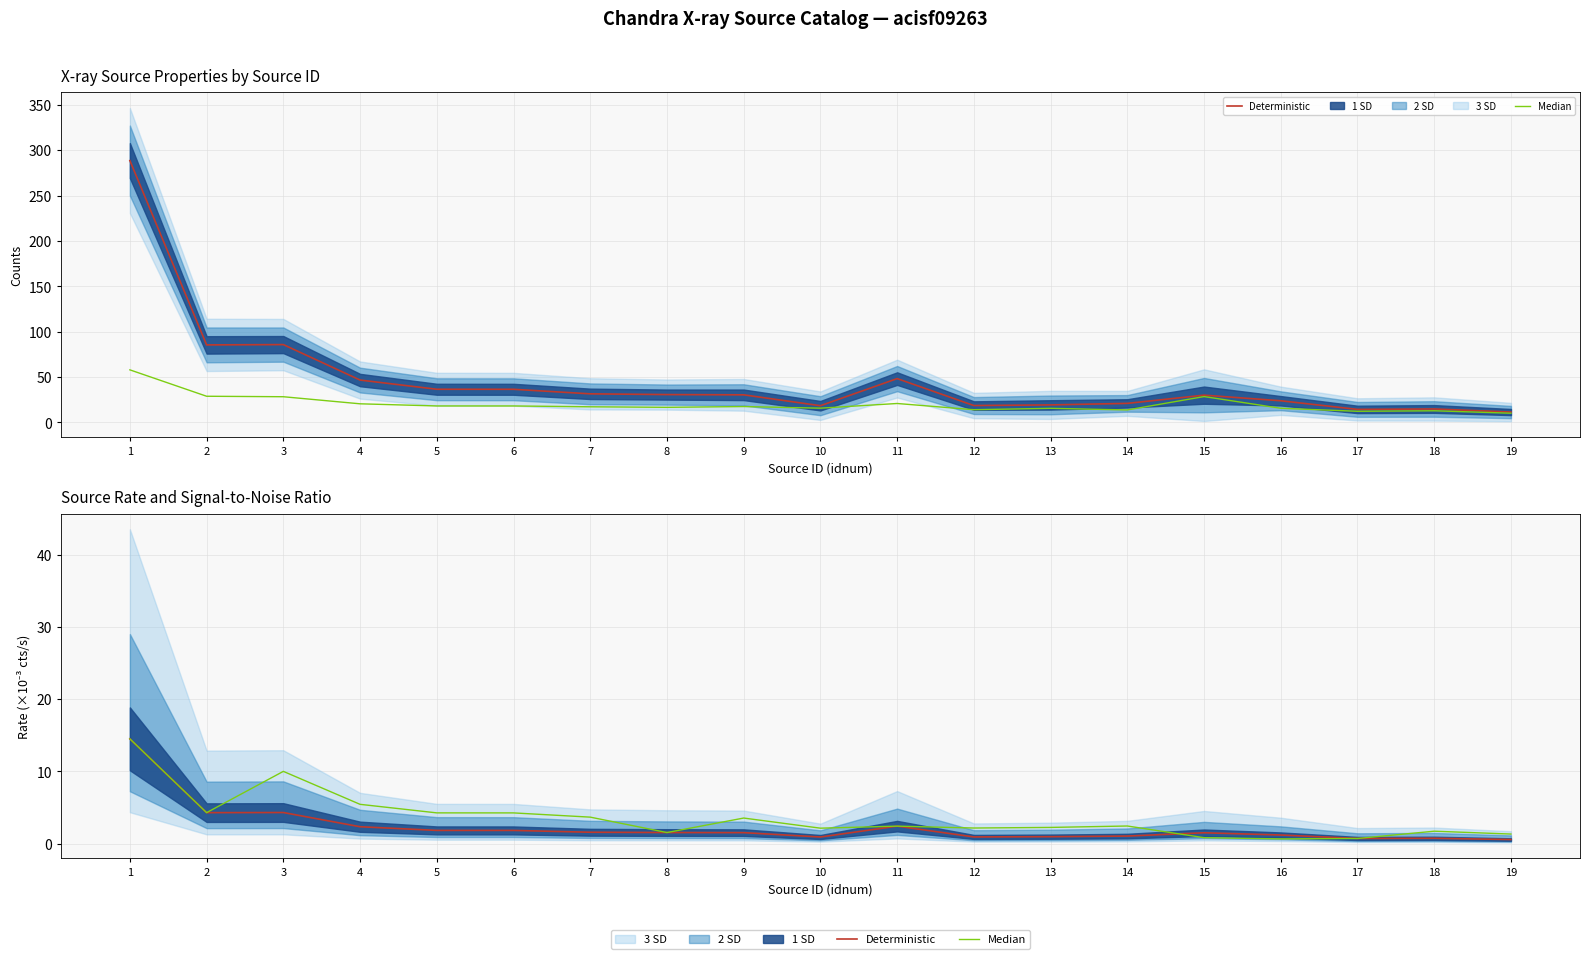

What is the smallest value displayed?

0.6